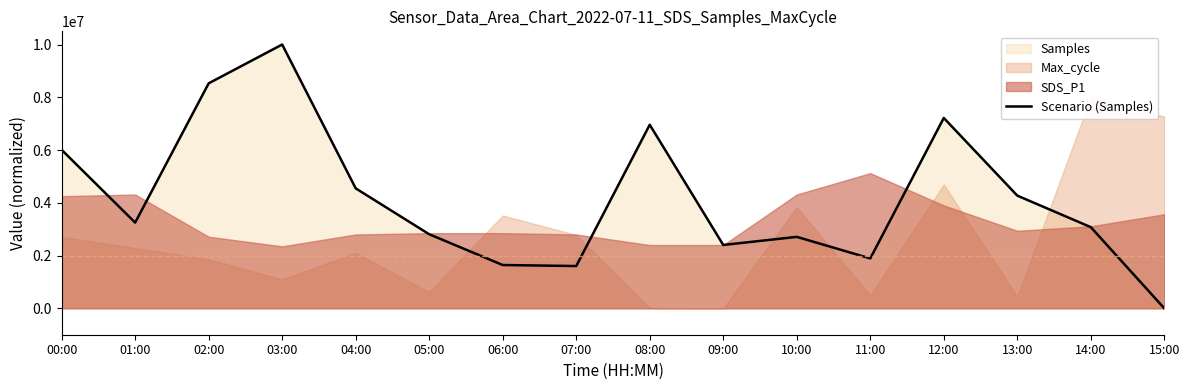

How many interior local valleys (lower than both neighbors) does the data have?

4